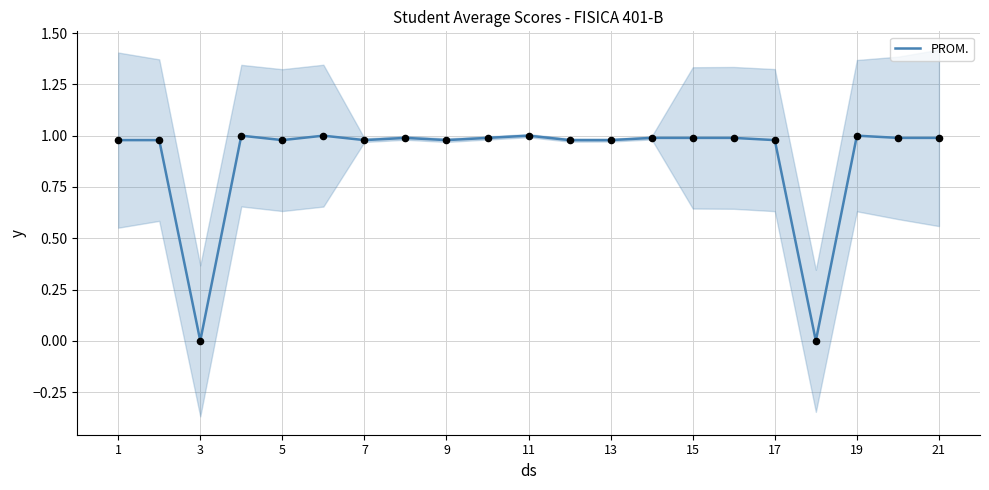

Is it true that PROM. equals 0.3 at 9?

False